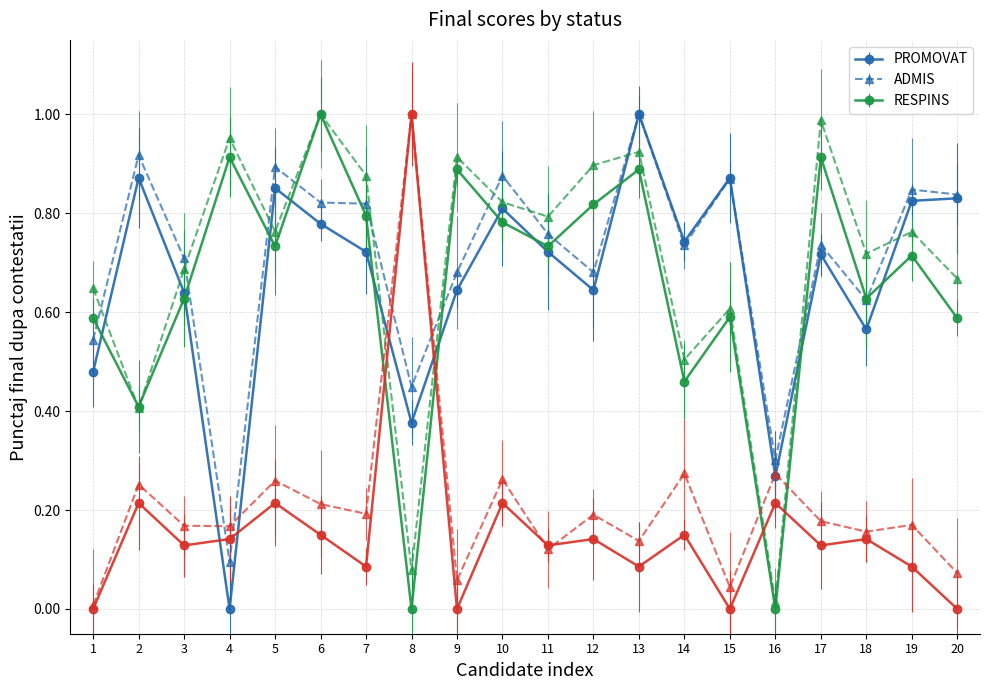

How many lines are shown in the chart?

6